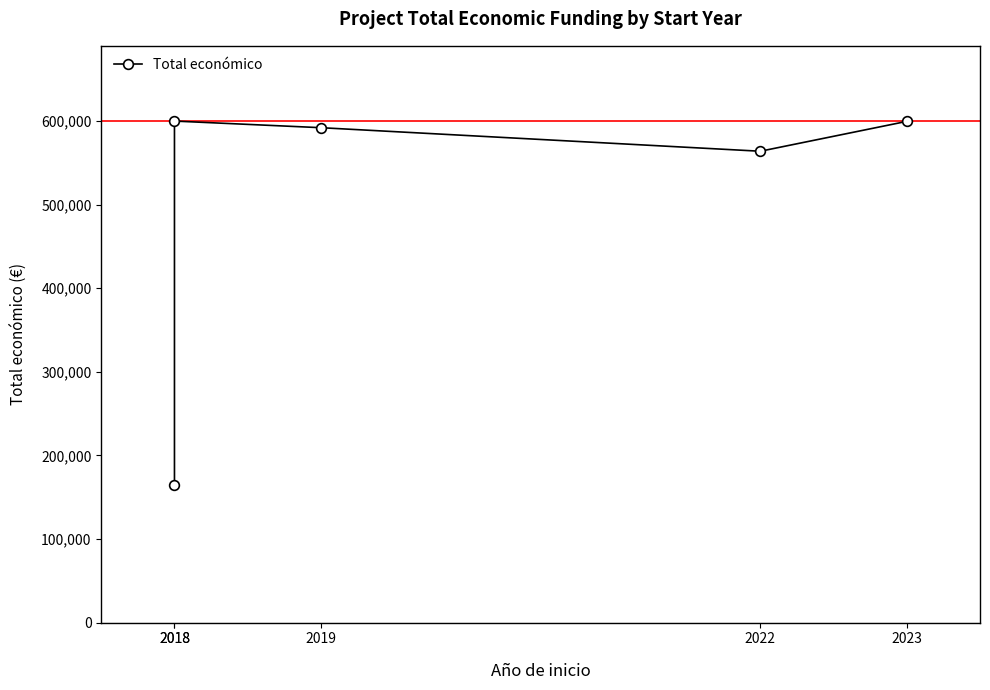

List the labels in order of value, smallest first.

2018, 2022, 2019, 2023, 2018